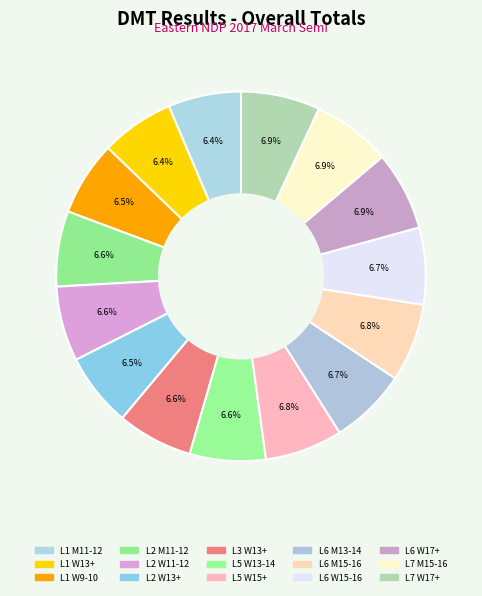

Does any single category account for the majority?

No